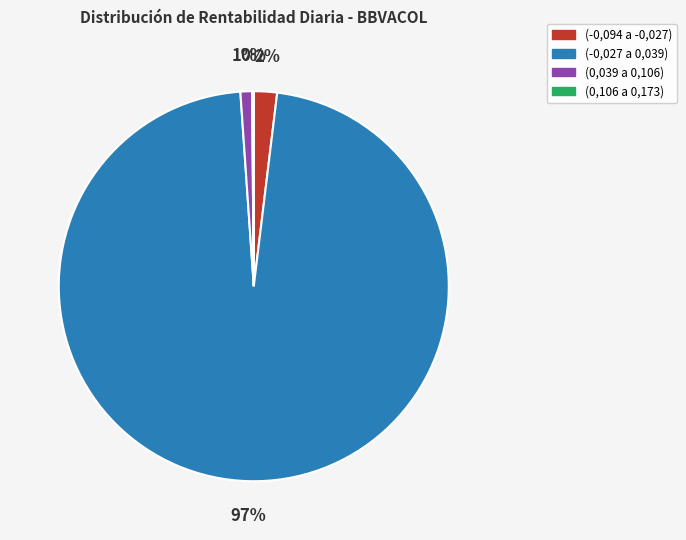

Between (-0,094 a -0,027) and (0,039 a 0,106), which is larger?

(-0,094 a -0,027)